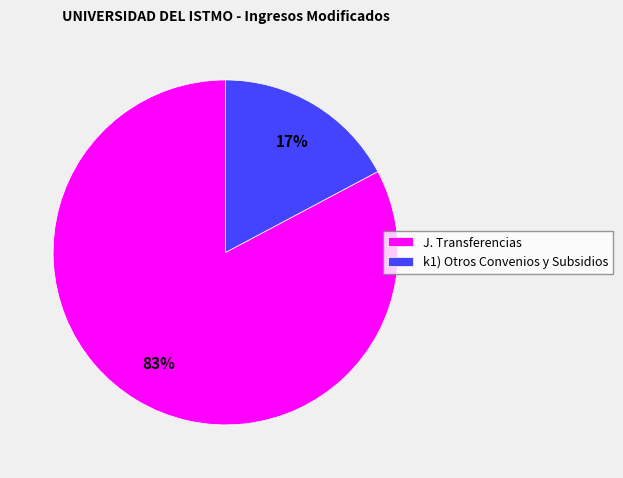

What is the smallest slice in the pie chart?

k1) Otros Convenios y Subsidios